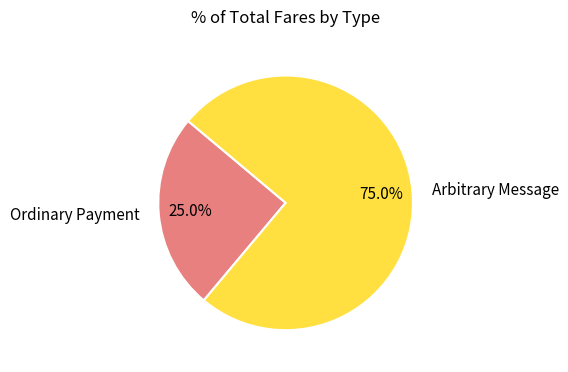

What portion of the pie excludes Ordinary Payment?

75.0%